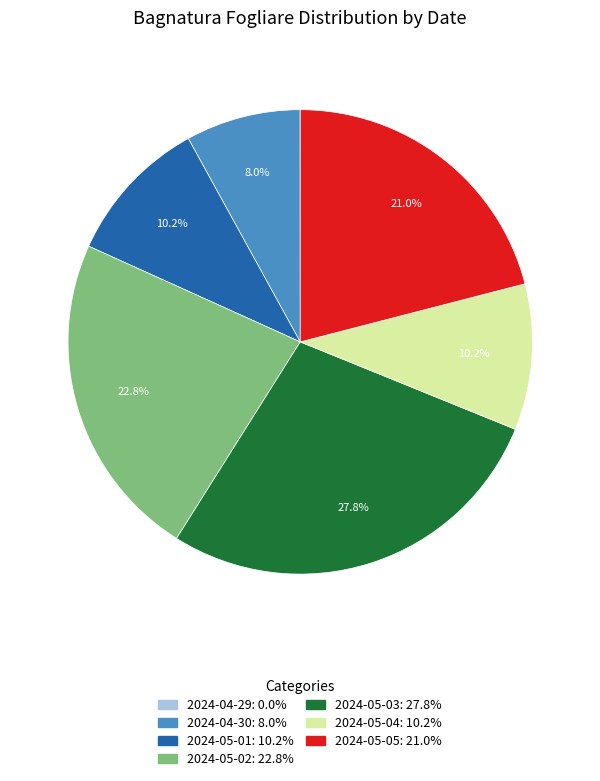

What is the ratio of the value at 2024-04-30 to the value at 2024-05-05?

0.4